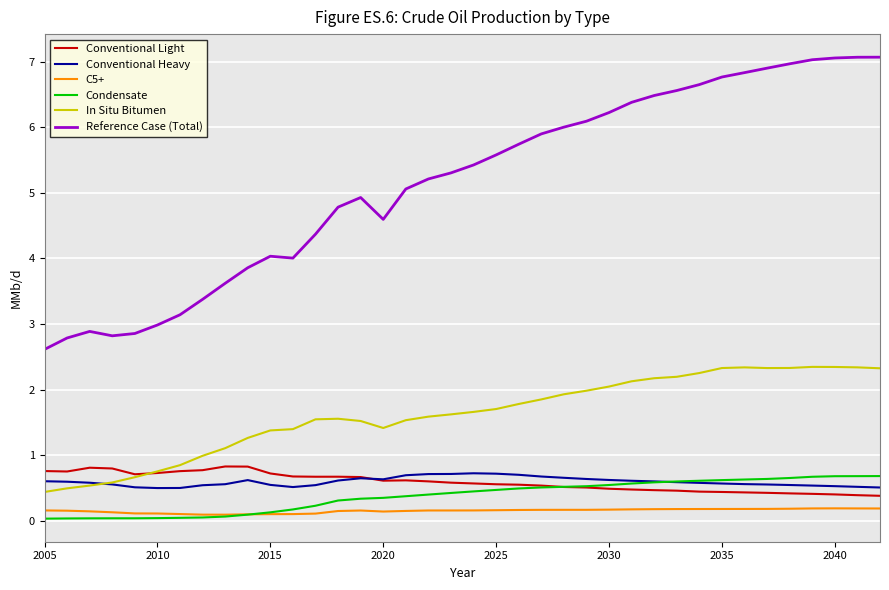

What is the maximum value shown in the chart?

7.1